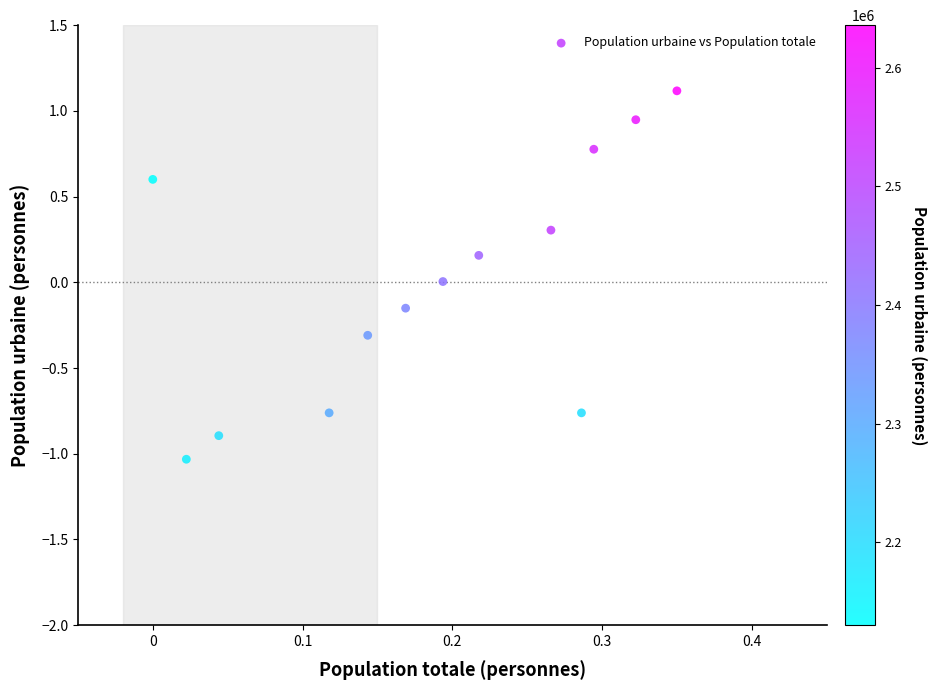

What is the range of X values (max minus min)?

0.3